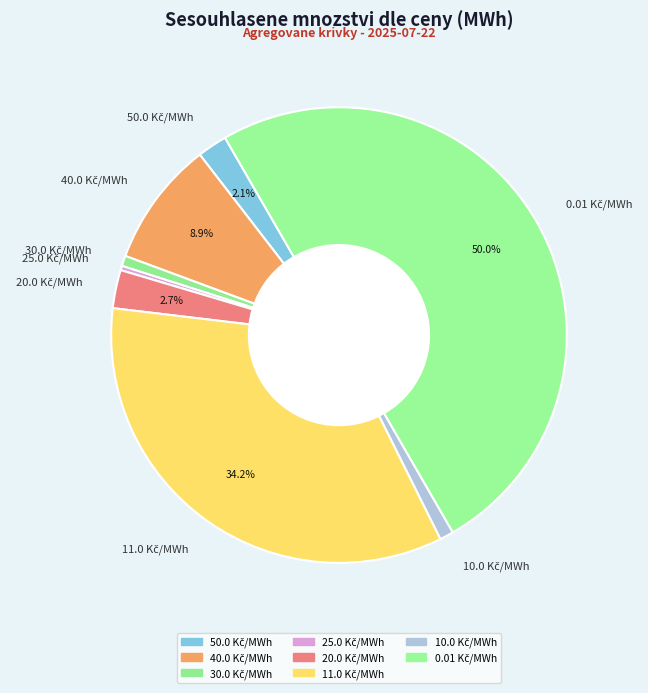

How many segments does this pie chart have?

8